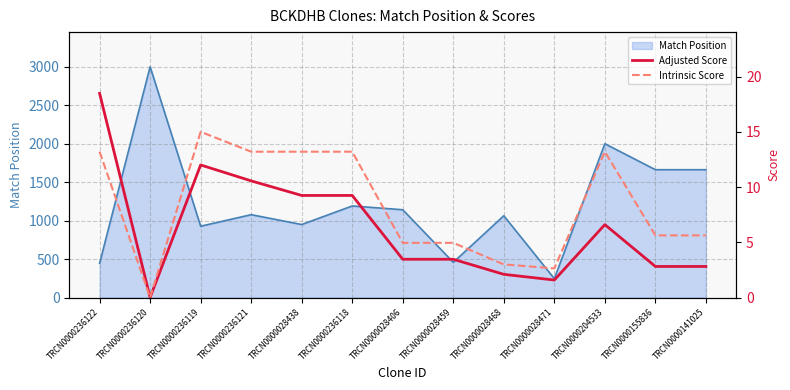

The value of Match Position at TRCN0000236119 is 193. True or false?

False